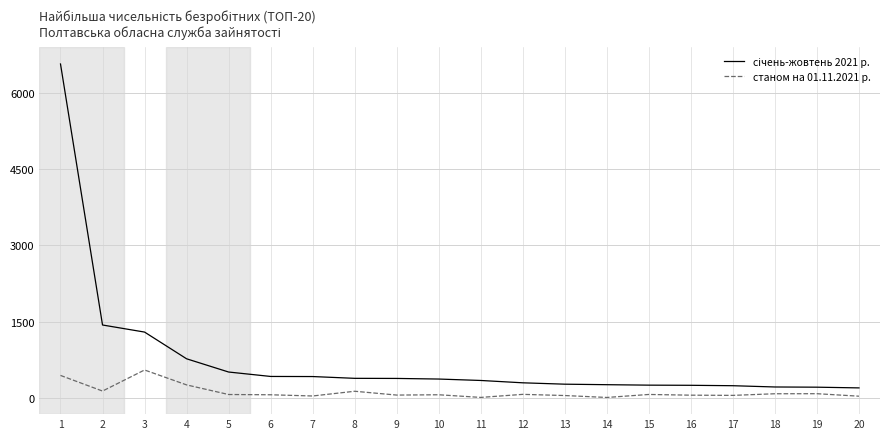

What is the maximum value shown in the chart?

6563